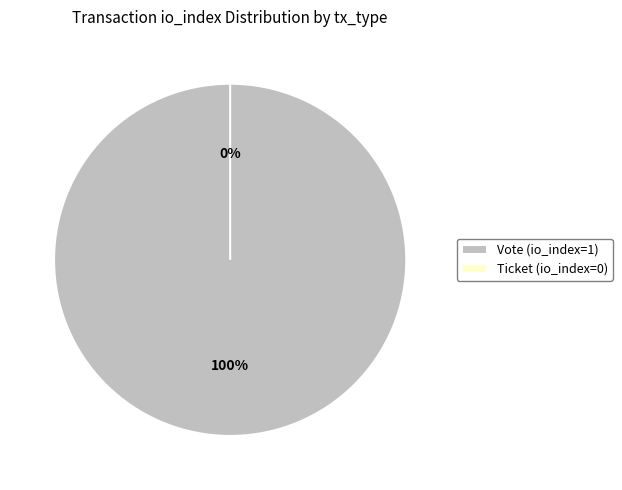

Between Ticket (io_index=0) and Vote (io_index=1), which is larger?

Vote (io_index=1)